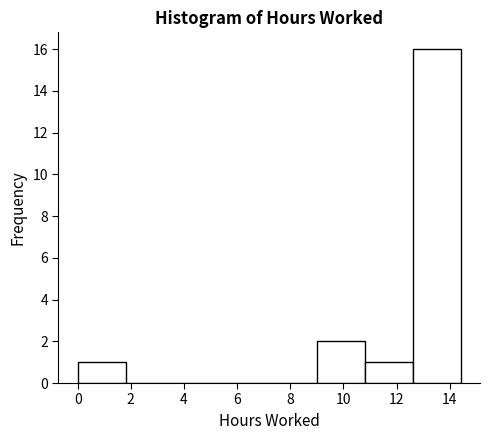

How tall is the bar that spans 0.0 to 1.8 on the x-axis? Neither the bar edges nor the heights are printed on the chart, so give them approximately, as read against the axes.

1